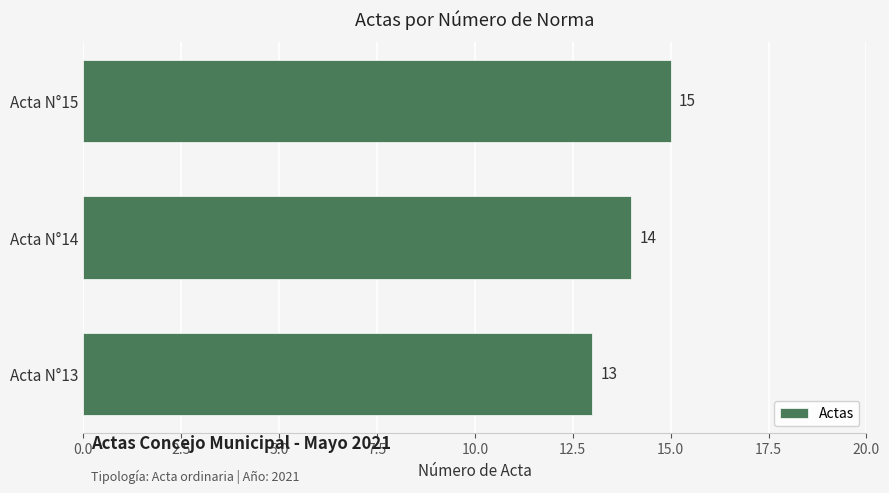

Between Acta N°13 and Acta N°14, which is larger?

Acta N°14